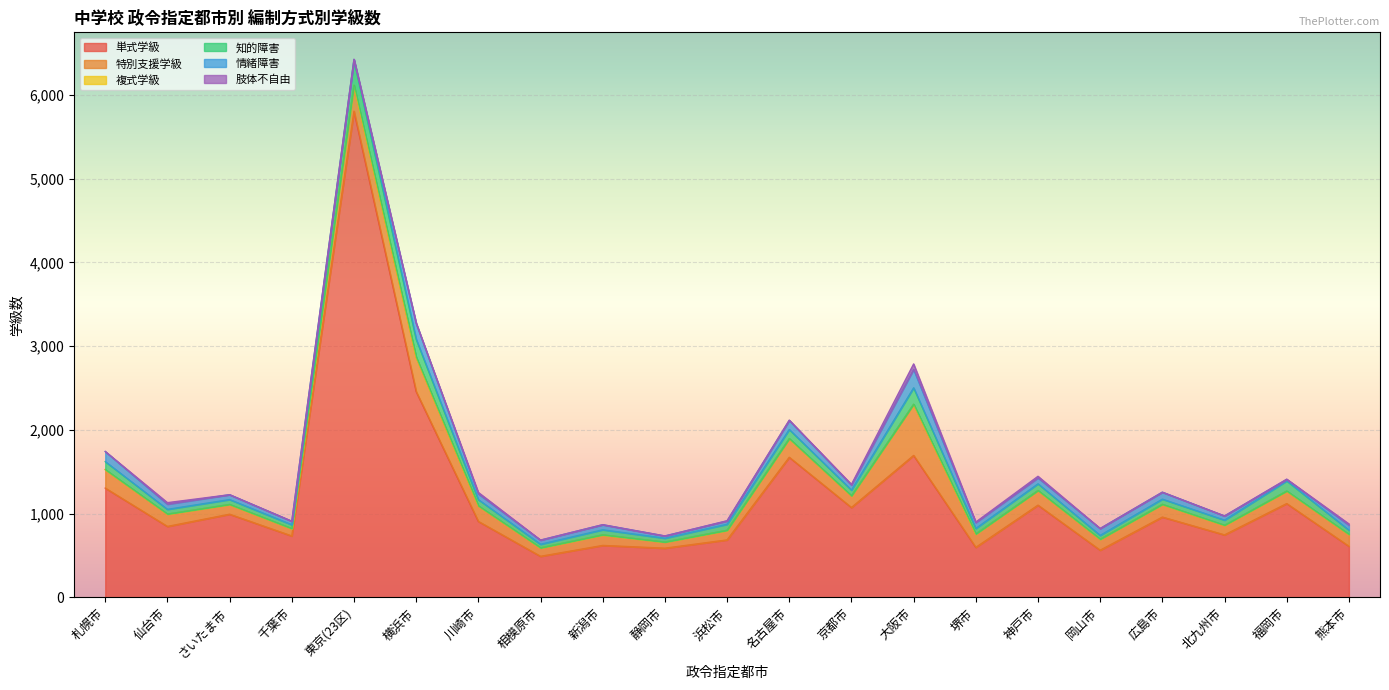

True or false: 単式学級 has more than 2 points higher than both neighbors.

True